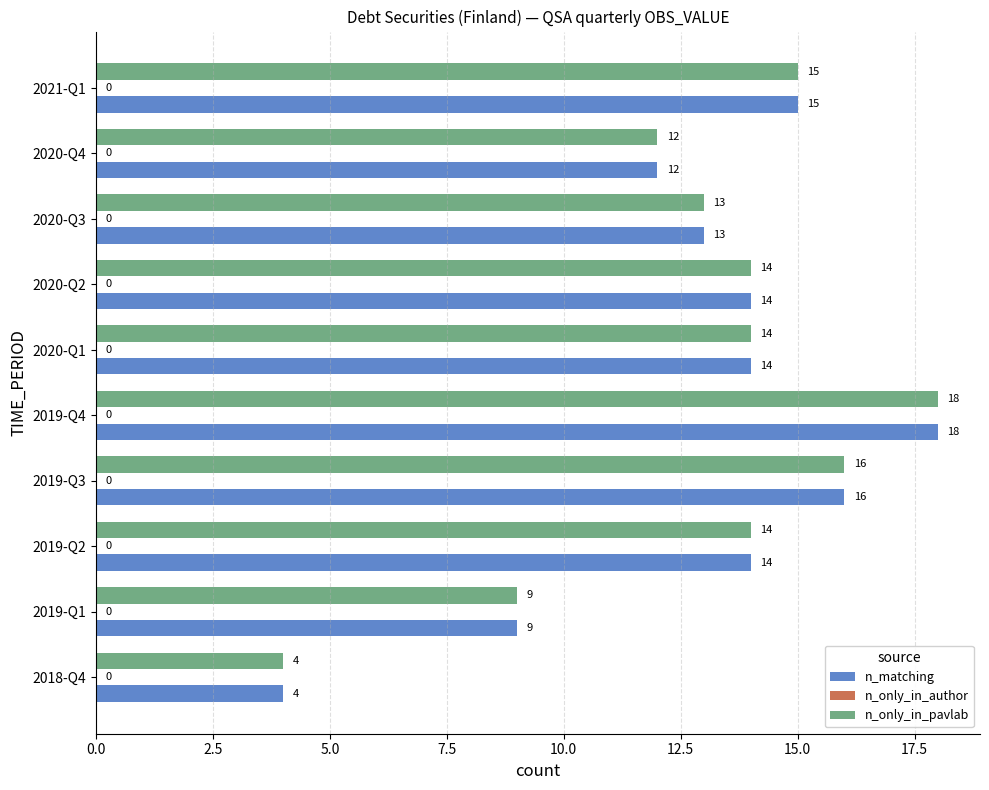

The value of n_matching at 2021-Q1 is 15. True or false?

True